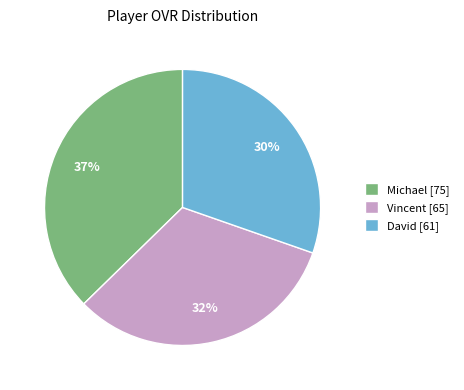

To the nearest percent, what is the difference between the largest and smallest slice percentages?

7%